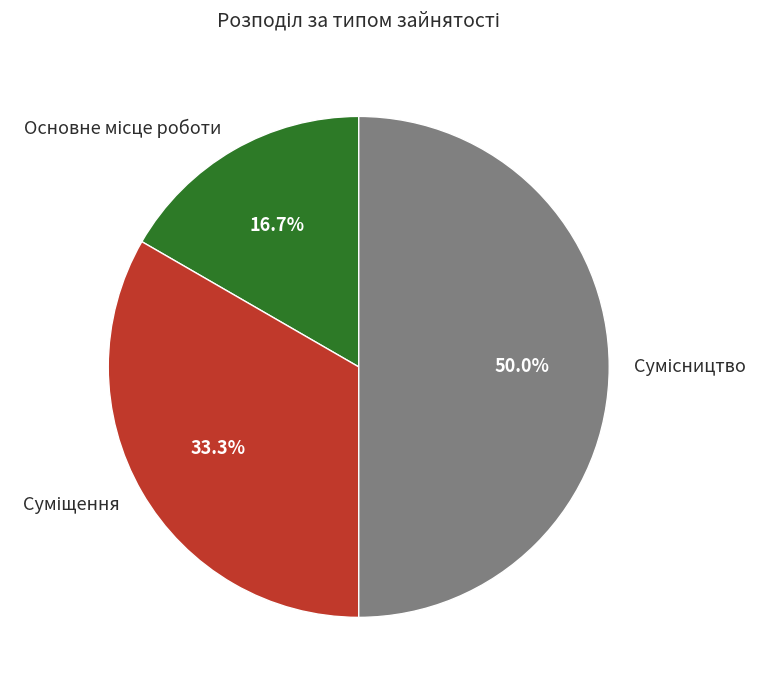

How many slices are in this pie chart?

3